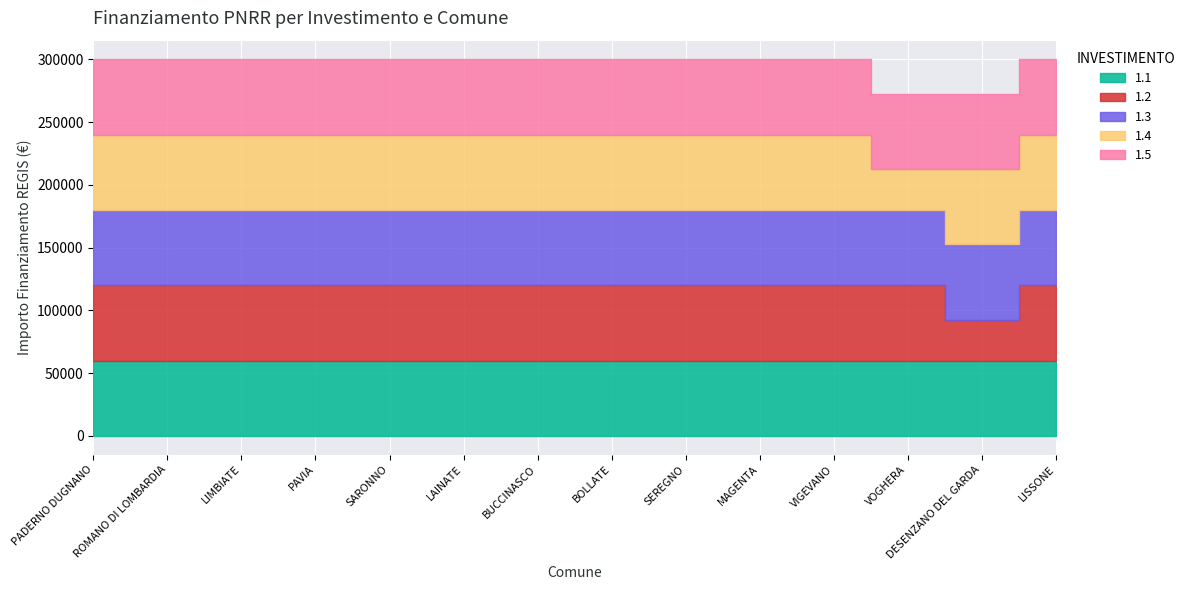

At which category does 1.4 reach its first local valley?

VOGHERA